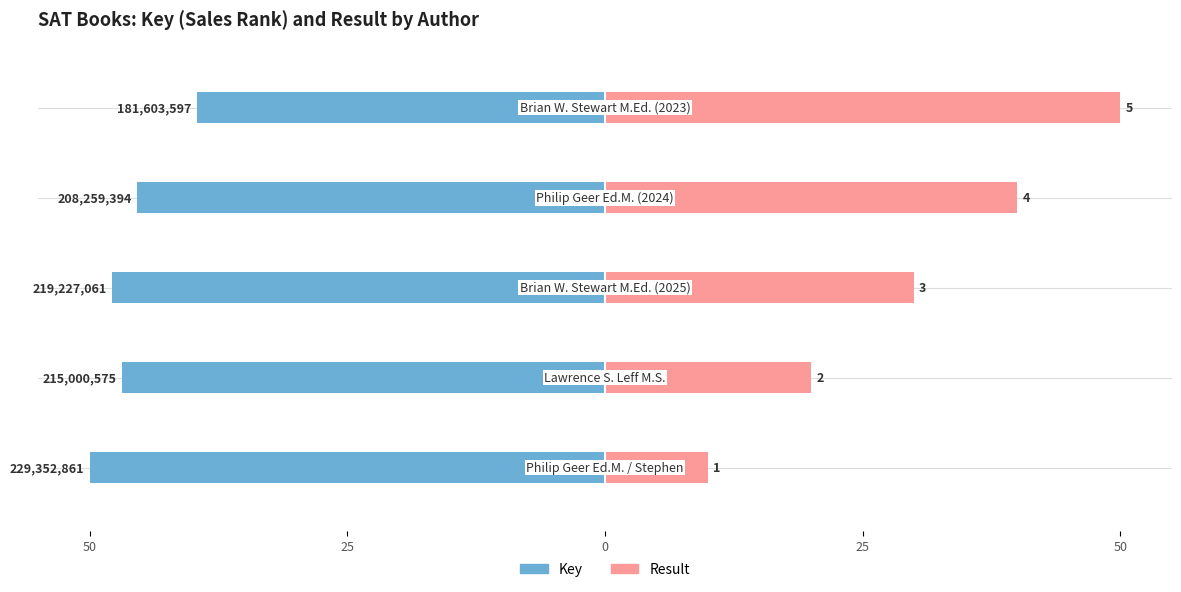

How many data points in Result are less than 30?

2